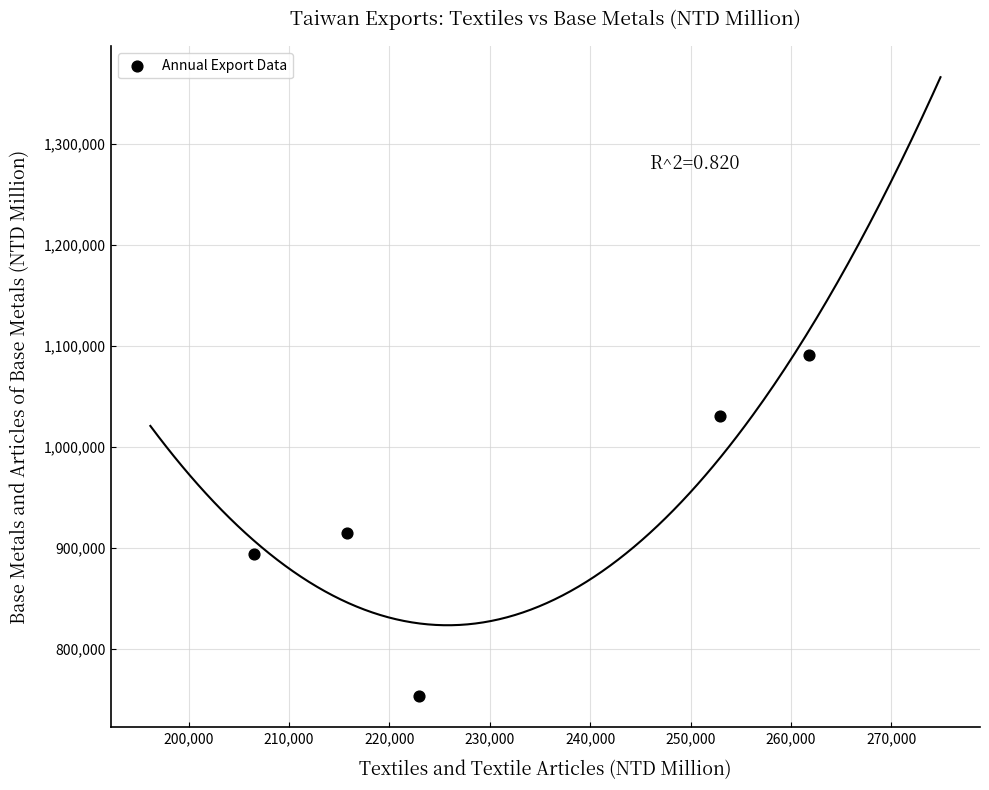

What is the average X value?

231993